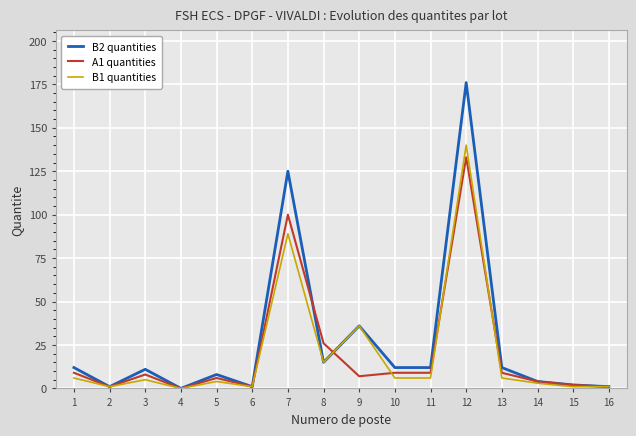

Which series has the widest spread of values?

B2 quantities